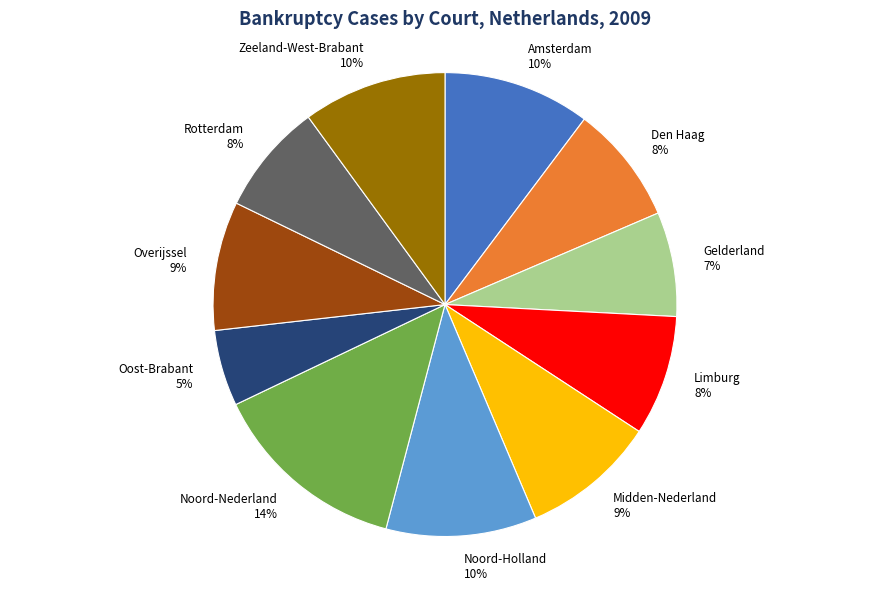

Combined, do Zeeland-West-Brabant and Oost-Brabant account for over 50%?

No